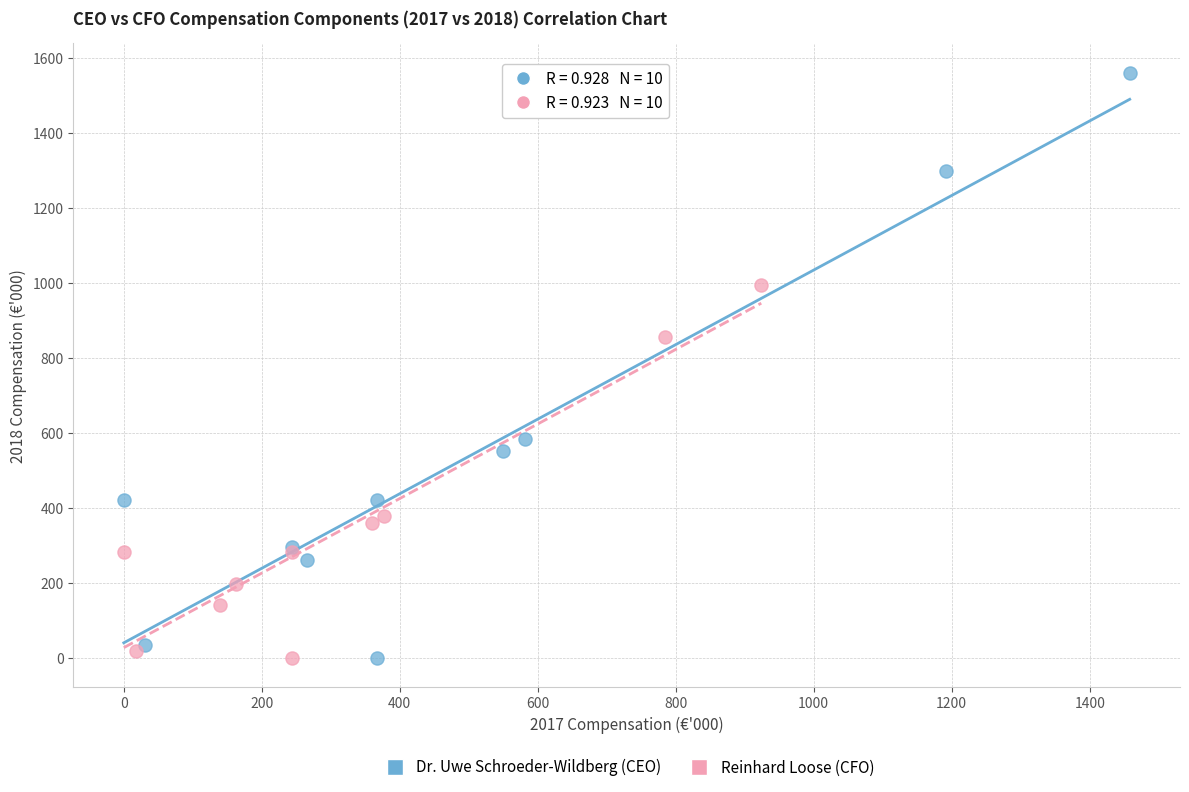

Which series reaches the maximum Y coordinate?

Dr. Uwe Schroeder-Wildberg (CEO)